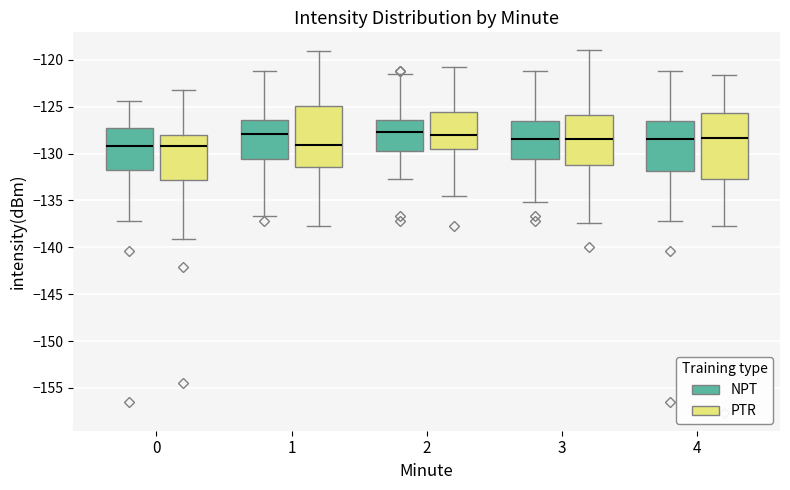

Comparing the boxes themselves (not the whiskers), which one is the tallest?

4 (PTR)